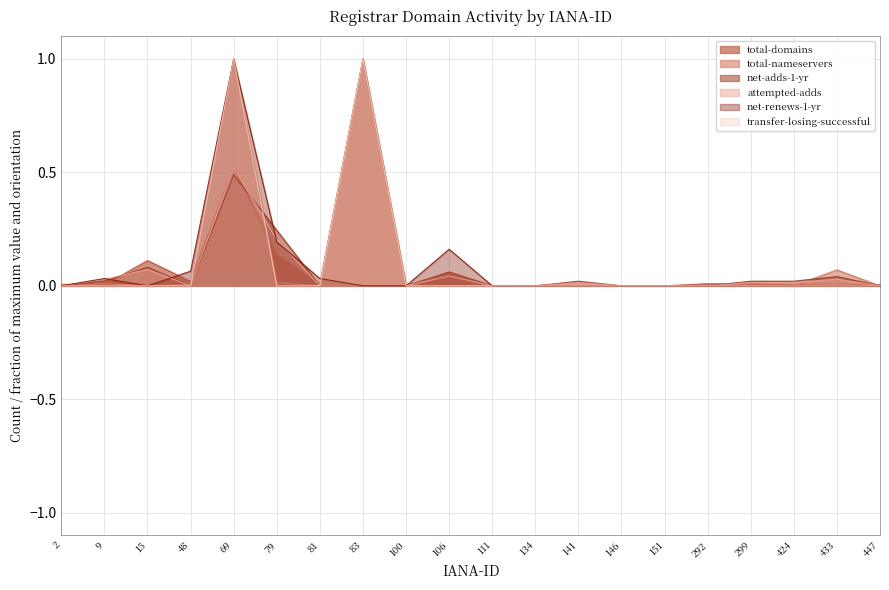

At which category does total-domains reach its first local peak?

15